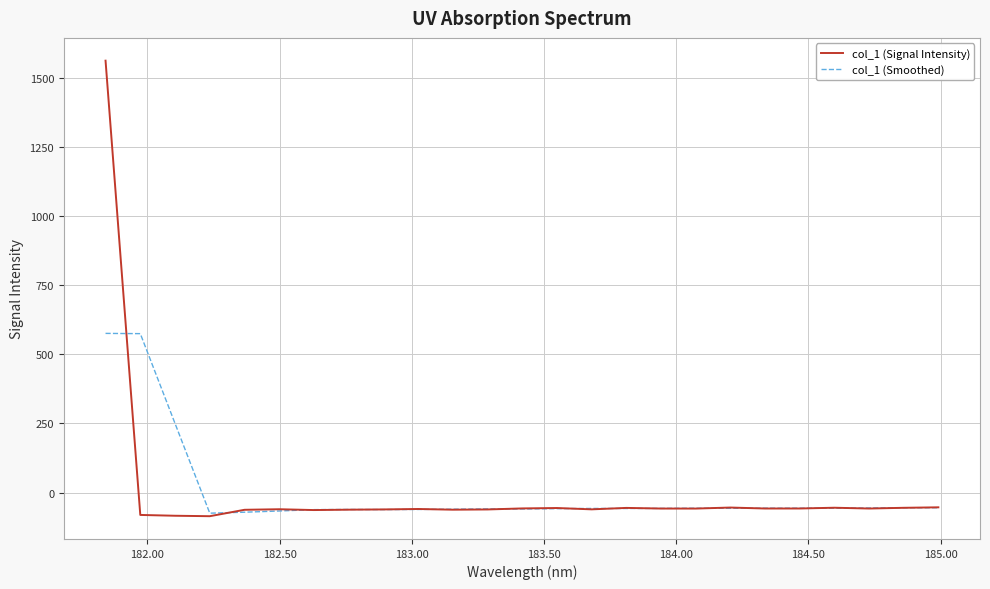

Is this an area chart (filled region under the line)?

No